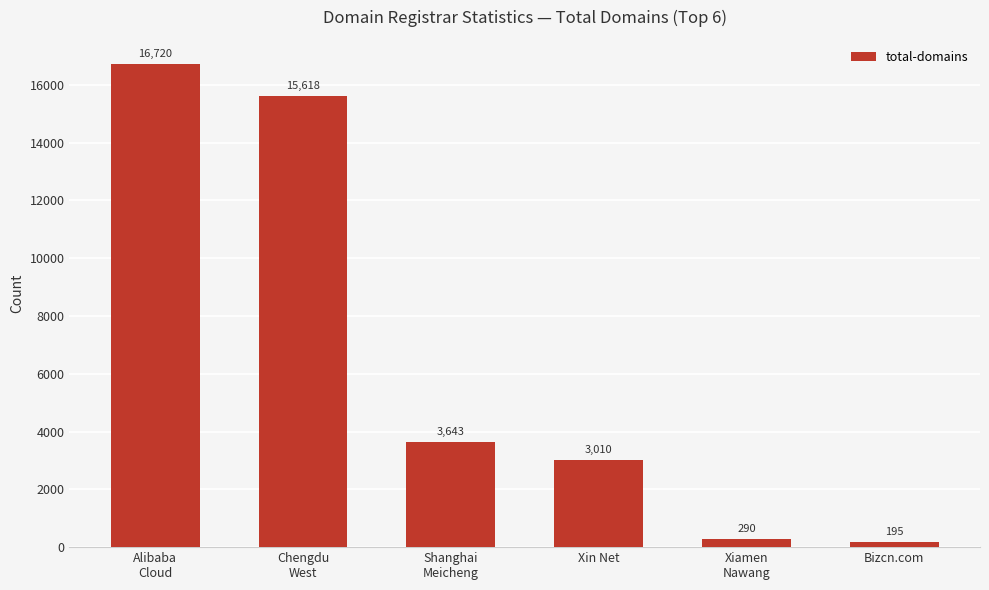

What is the average value?

6579